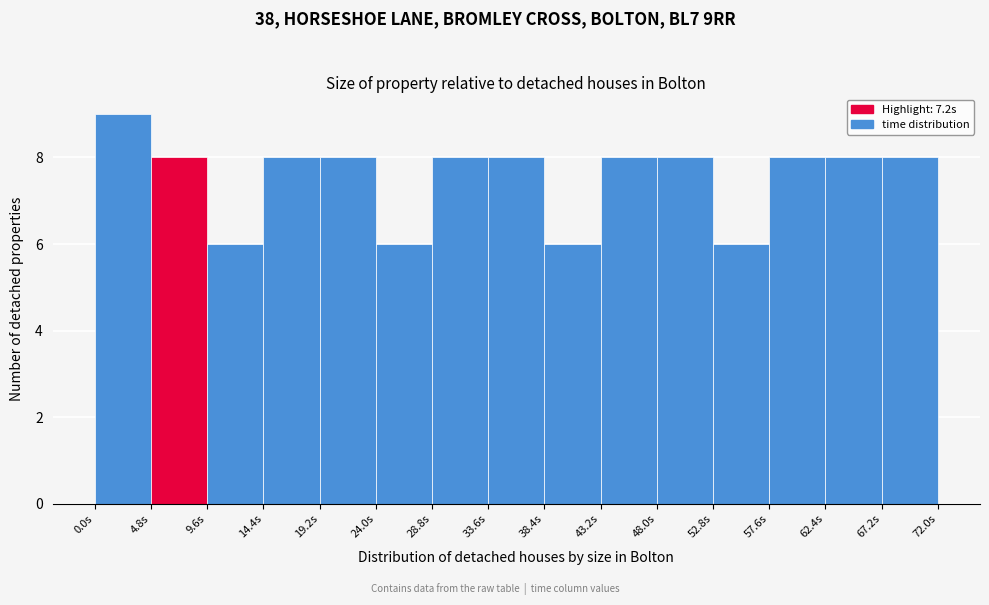

Reading left to right, transcribe this chart: for each bar, give the range it covers on the x-axis and its height. Neither the bar edges nor the heights are printed on the chart, so give them approximately, as read against the axes.

0.0 to 4.8: 9
4.8 to 9.6: 8
9.6 to 14.4: 6
14.4 to 19.2: 8
19.2 to 24.0: 8
24.0 to 28.8: 6
28.8 to 33.6: 8
33.6 to 38.4: 8
38.4 to 43.2: 6
43.2 to 48.0: 8
48.0 to 52.8: 8
52.8 to 57.6: 6
57.6 to 62.4: 8
62.4 to 67.2: 8
67.2 to 72.0: 8